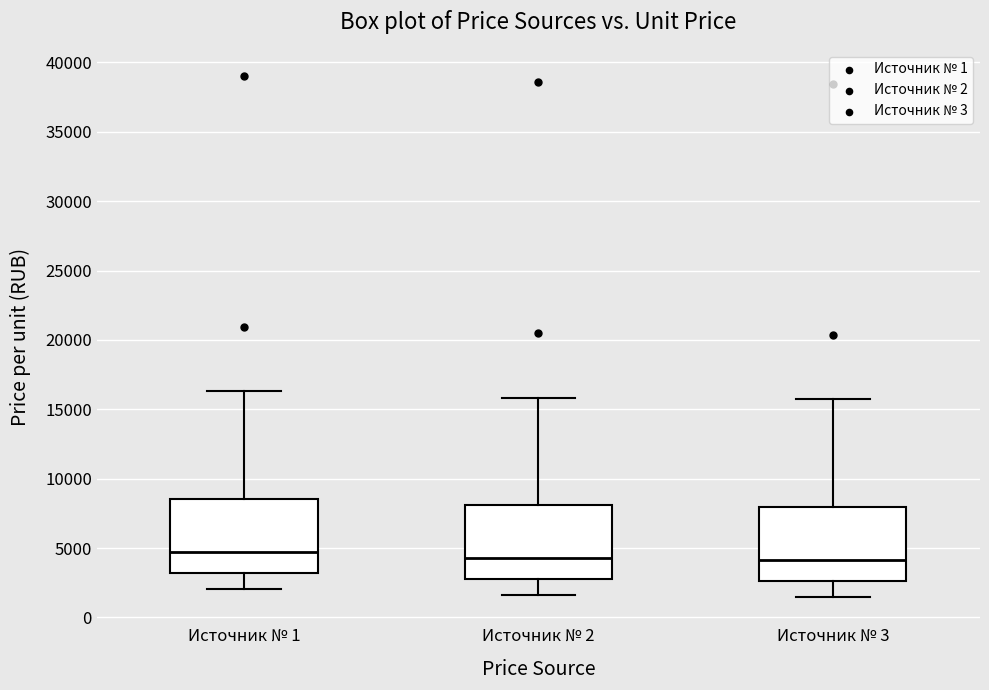

Reading left to right, transcribe this box plot: for each box, give where its median line is, the range the box spans, and where its two whiskers end, as read against the y-axis. The values are not printed on the chart, so give them approximately, as read against the axis.

Источник № 1: median 4500, box 3000 to 8500, whiskers 2000 to 16500
Источник № 2: median 4500, box 3000 to 8000, whiskers 1500 to 16000
Источник № 3: median 4000, box 2500 to 8000, whiskers 1500 to 15500